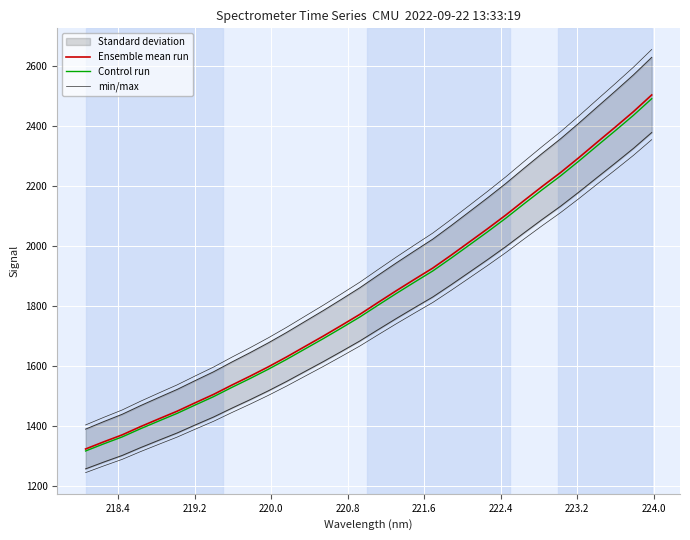

What is the value of the Control run point at the 32nd from the left?

2491.0